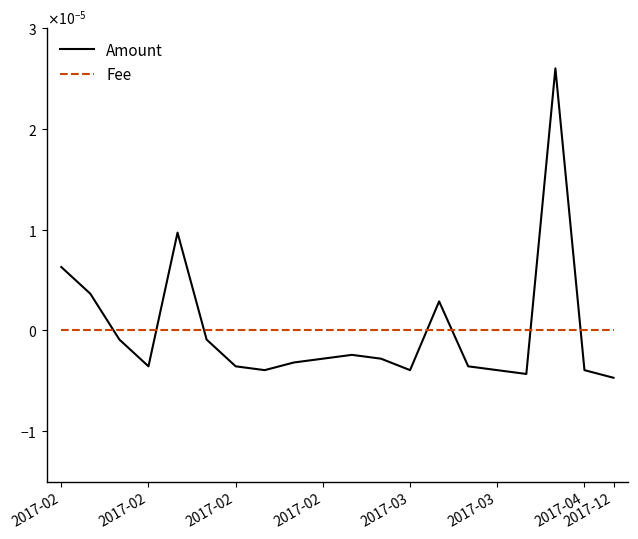

What are all the series names shown in the legend?

Amount, Fee